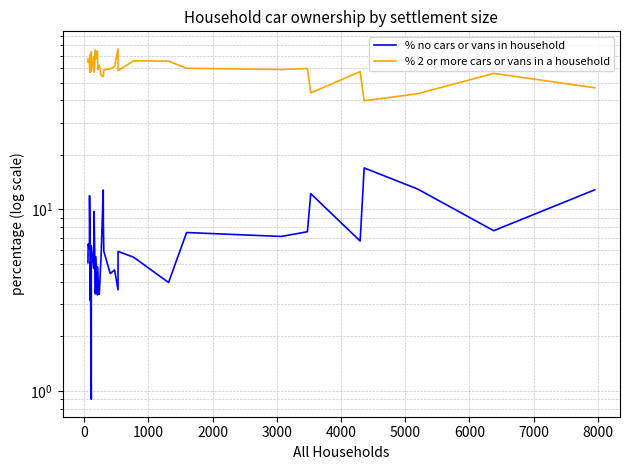

What are all the series names shown in the legend?

% no cars or vans in household, % 2 or more cars or vans in a household